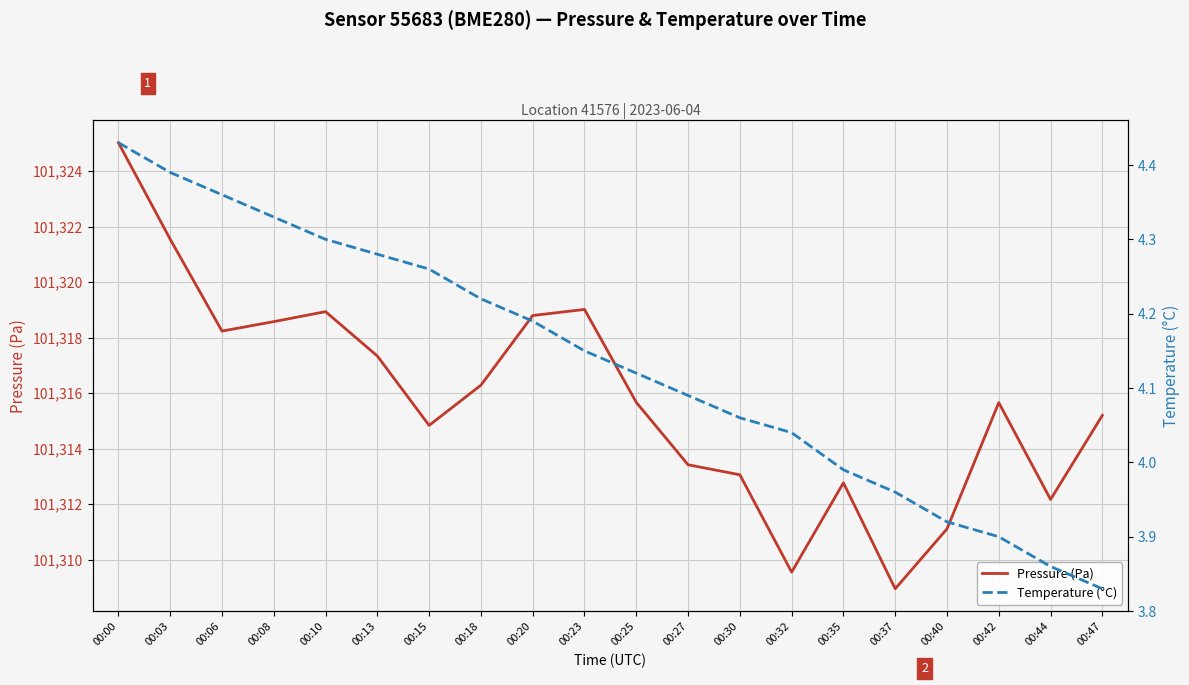

Is it true that Pressure (Pa) equals 101321.6 at 00:03?

True